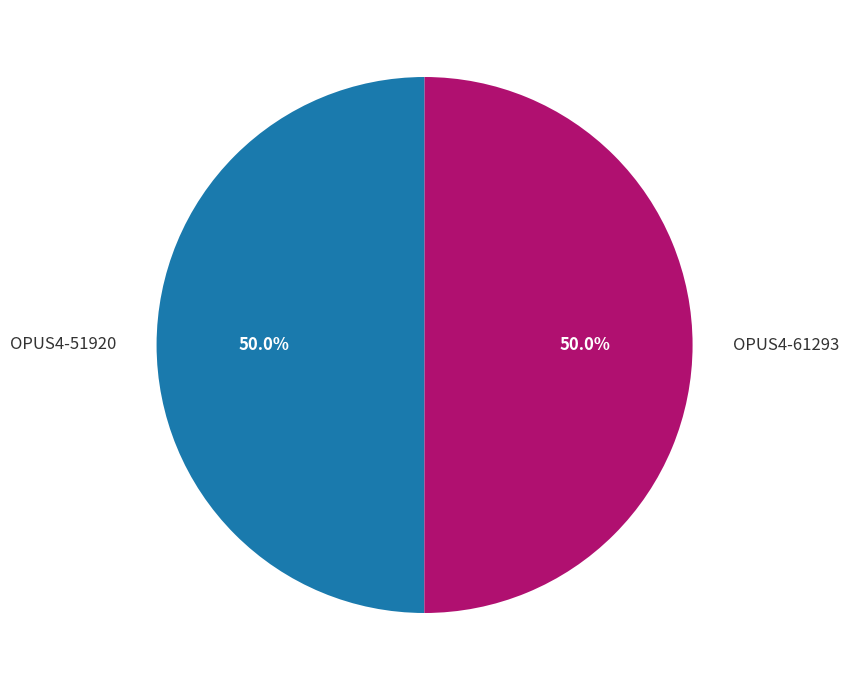

Approximately how many times larger is the value at OPUS4-51920 compared to OPUS4-61293?

1.0